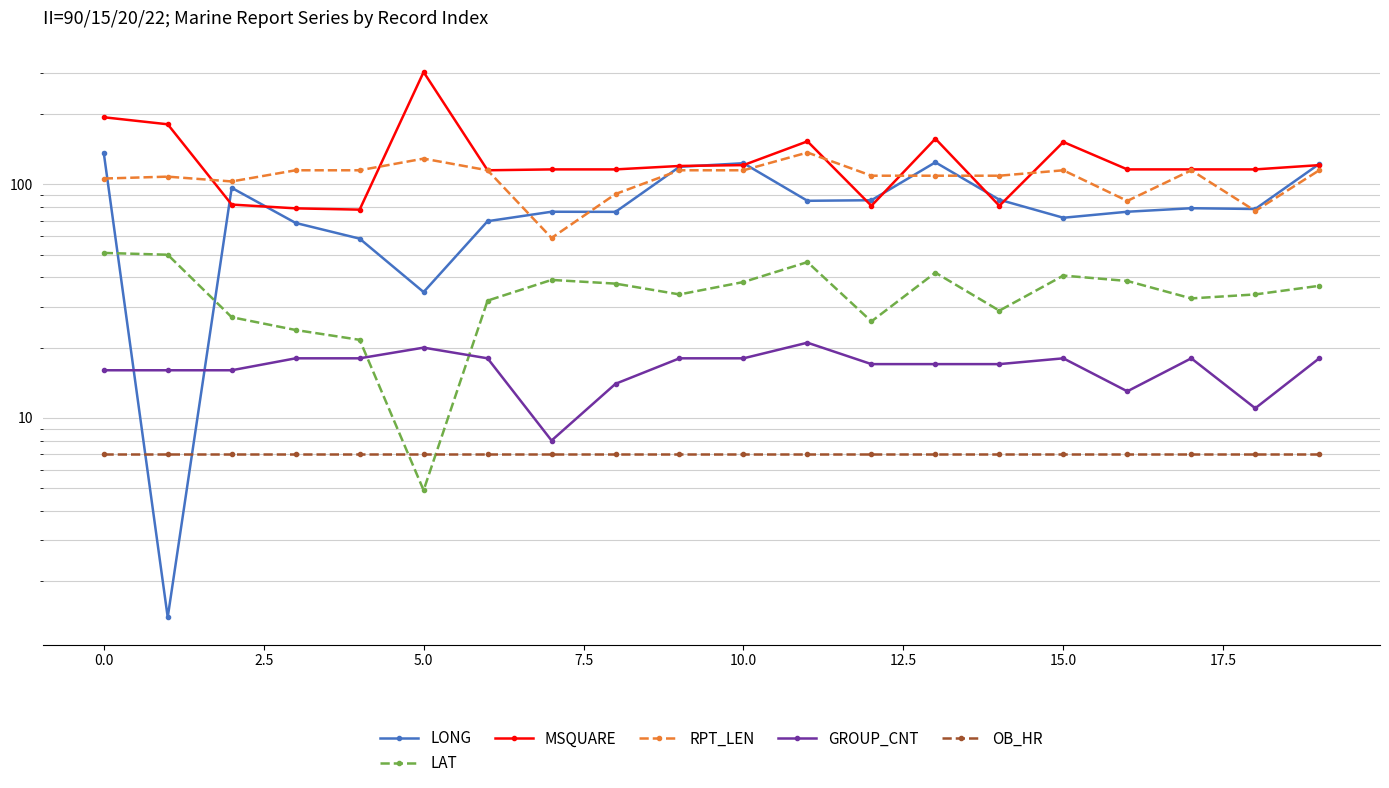

True or false: RPT_LEN and OB_HR cross at least once.

False